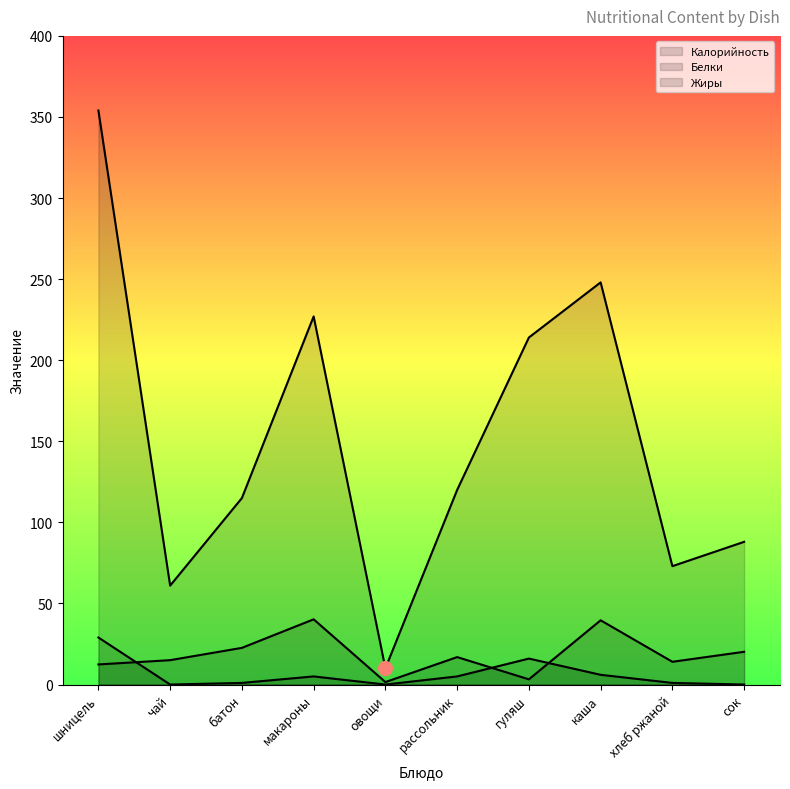

At how many categories does at least one series exceed 134?

4